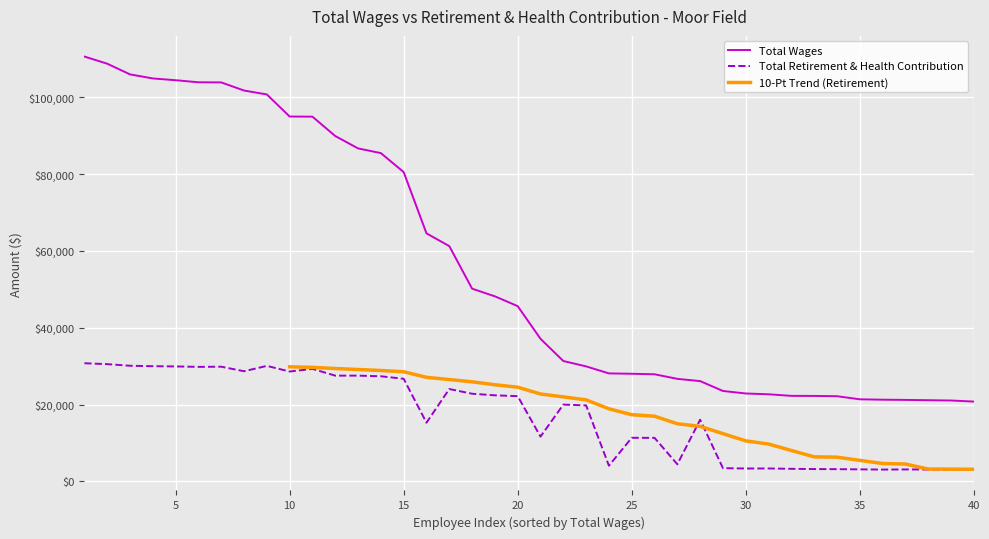

At how many categories does at least one series exceed 37106?

21